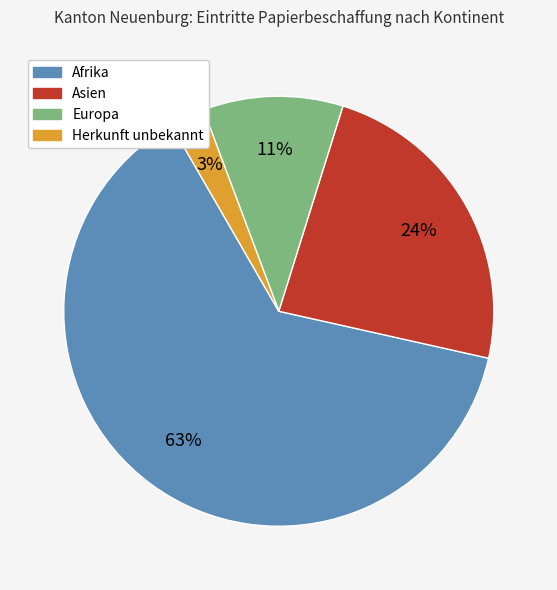

Which category has the biggest portion of the pie?

Afrika